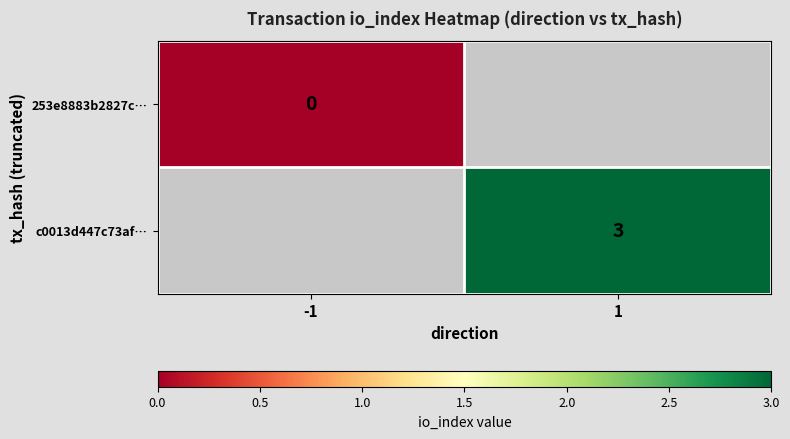

Is the value of 253e8883b2827c… at -1 greater than the value of c0013d447c73af… at 1?

No